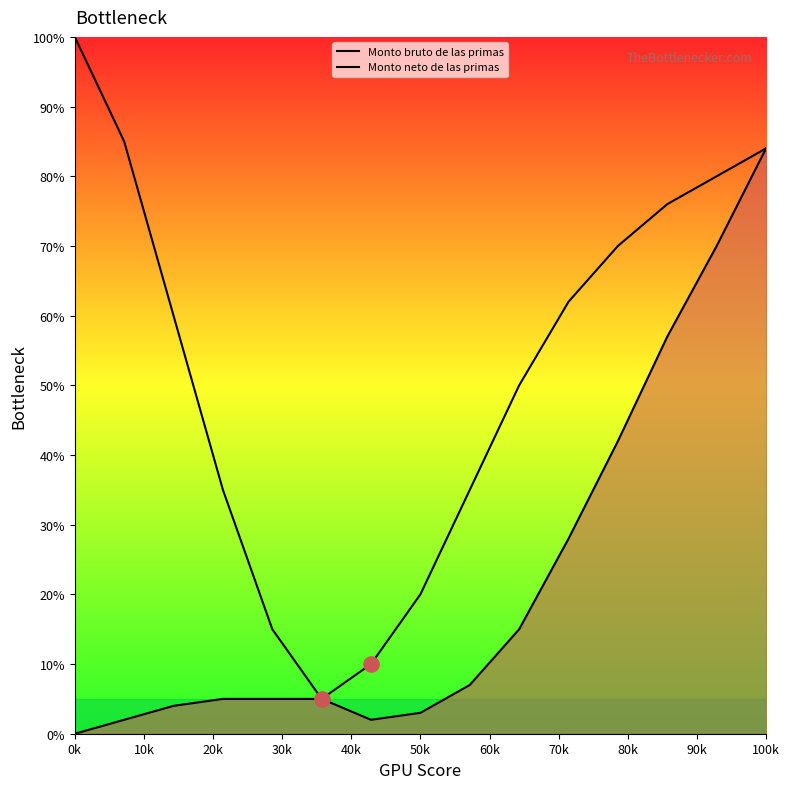

Which series reaches the maximum Y coordinate?

Monto bruto de las primas